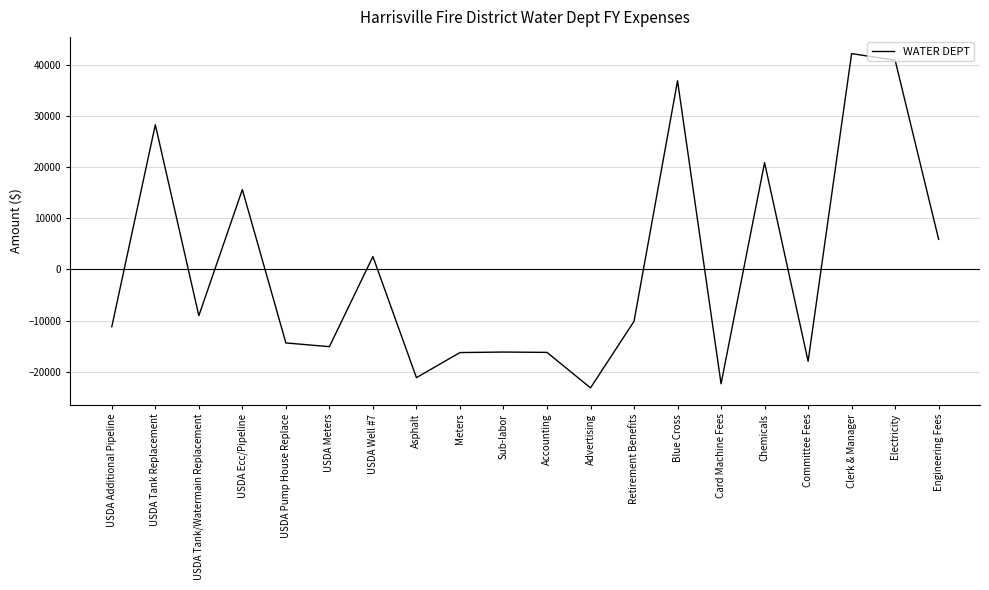

What is the change in value from USDA Additional Pipeline to Accounting?

-5016.0